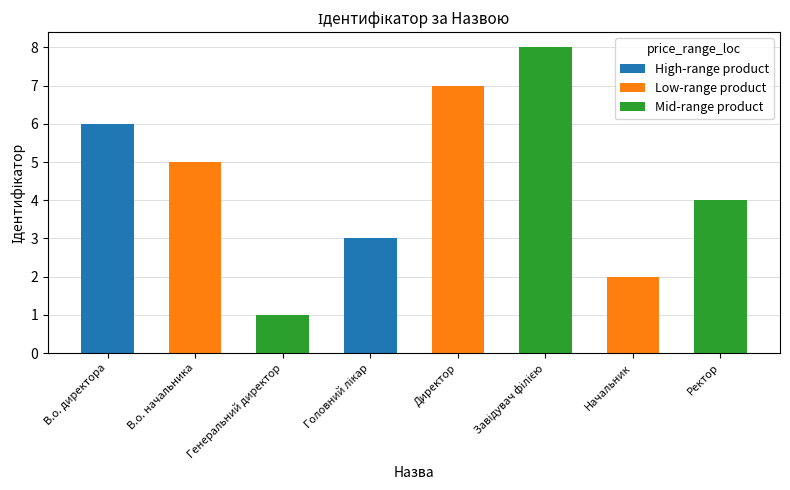

The value at Директор is 7. True or false?

True